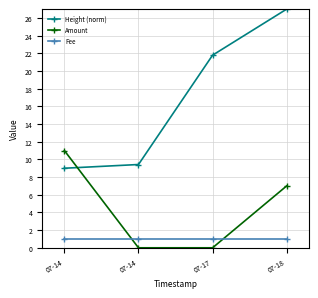

Between which two adjacent categories do Fee and Amount first intersect?

07-14 and 07-14